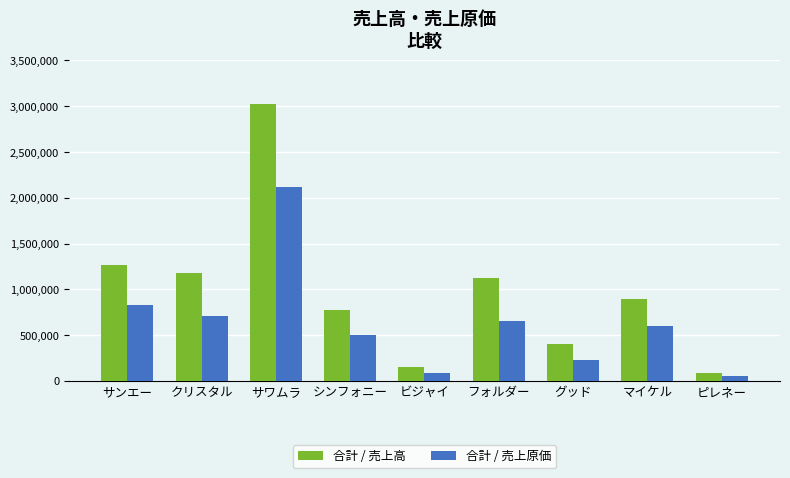

Read the 合計 / 売上高 value at ピレネー, to the nearest 50.

83100